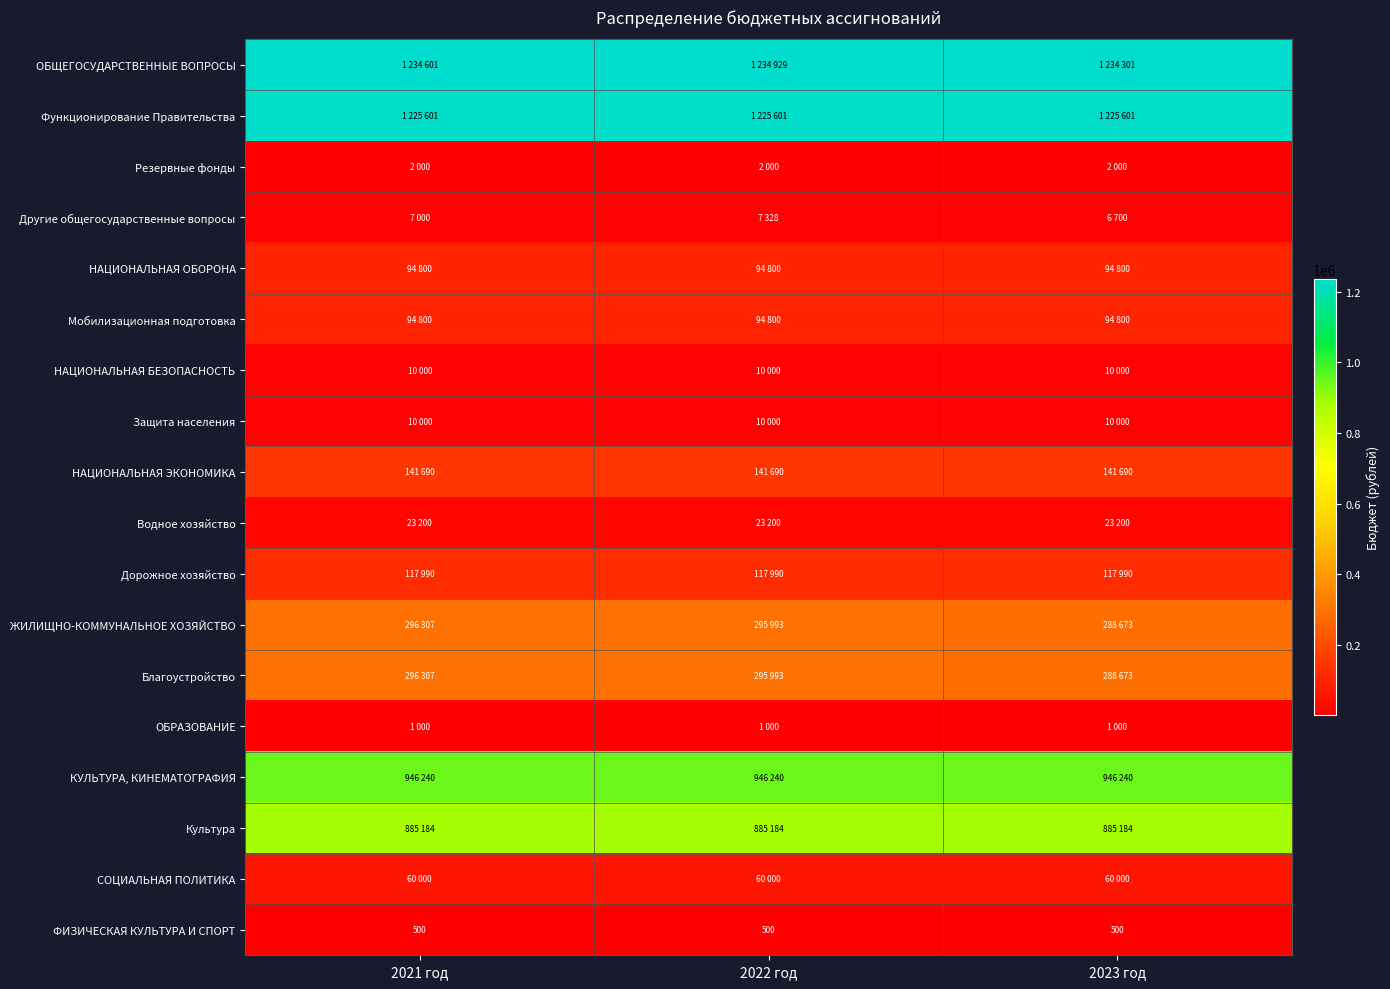

Is it true that КУЛЬТУРА, КИНЕМАТОГРАФИЯ equals 946240 at 2021 год?

True